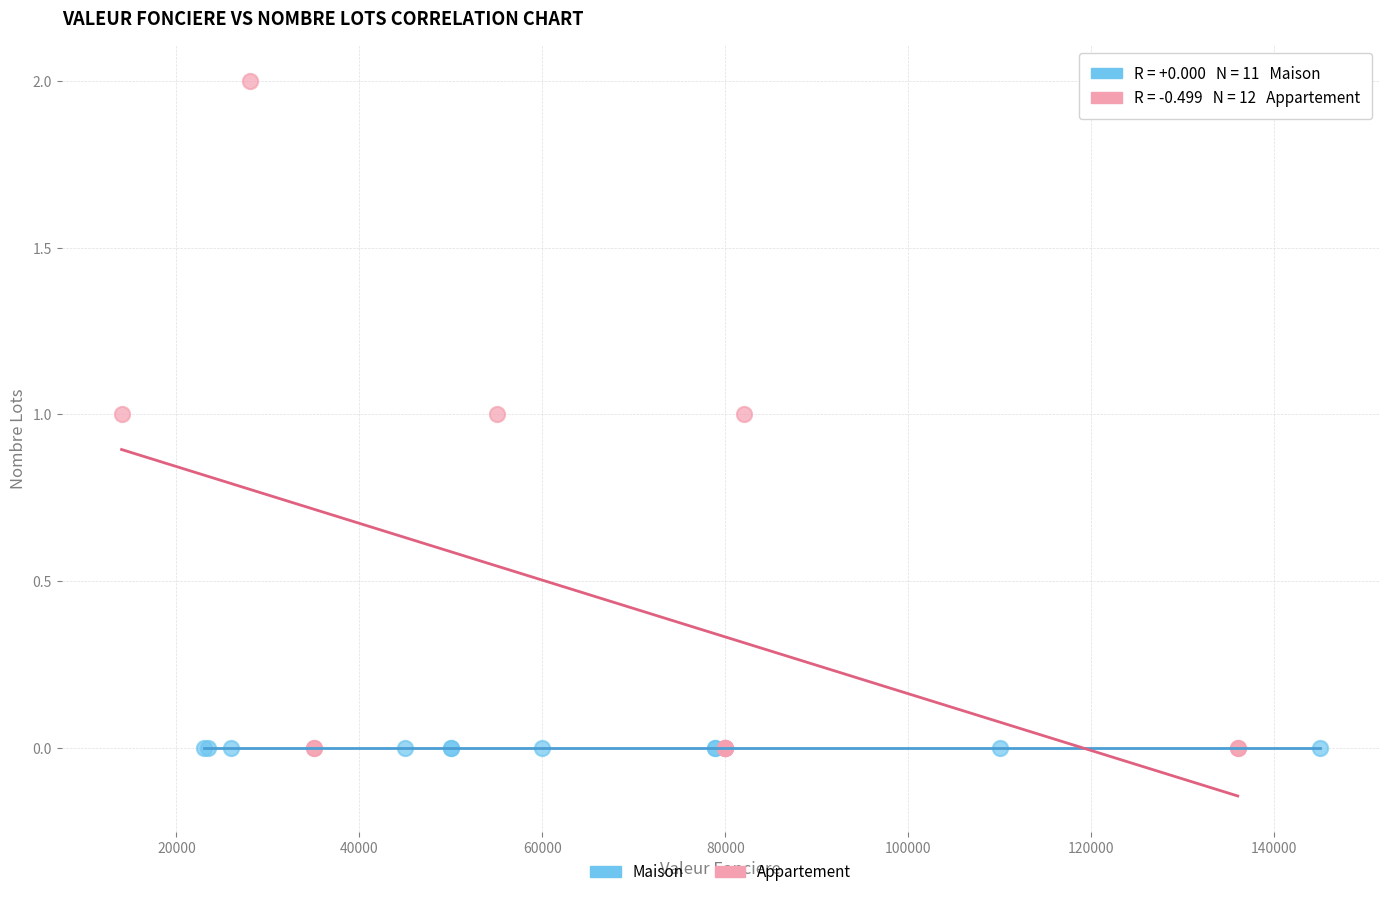

What are all the series names shown in the legend?

Maison, Appartement